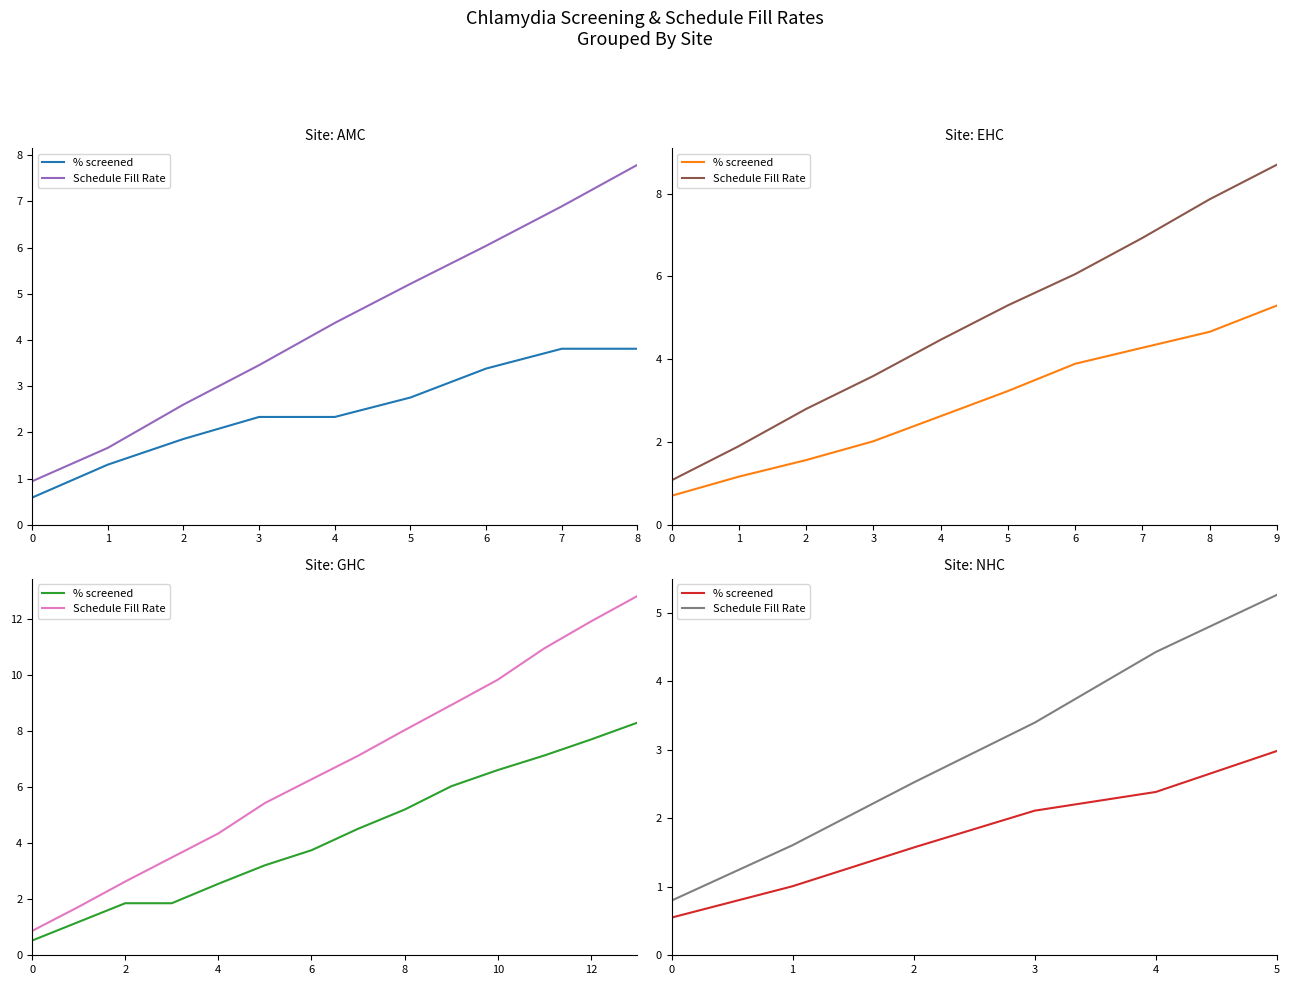

The value of Schedule Fill Rate at 2 is 2.5. True or false?

True